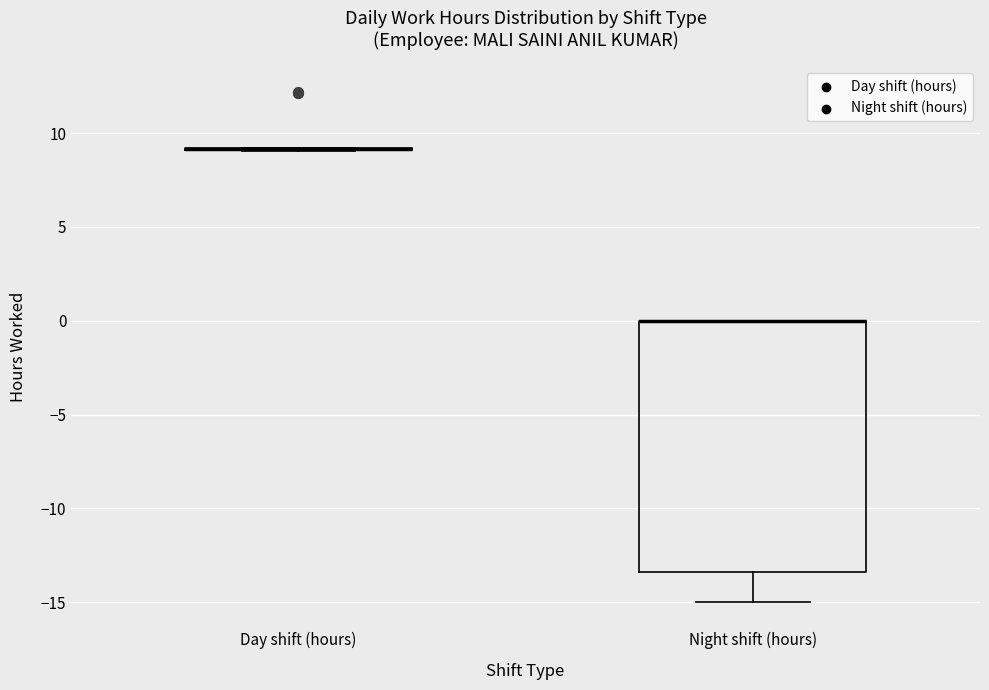

Comparing the boxes themselves (not the whiskers), which one is the tallest?

Night shift (hours)